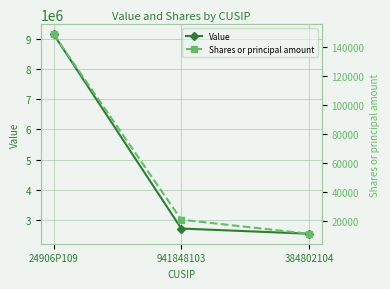

What is the smallest value displayed?

10882